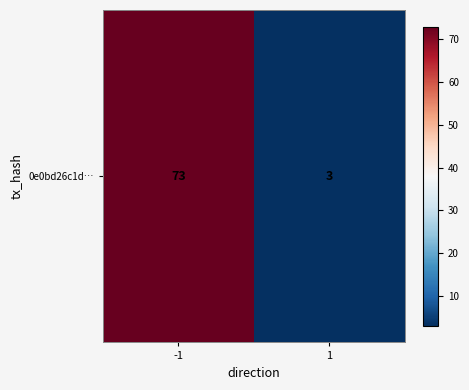

What is the average value?

38